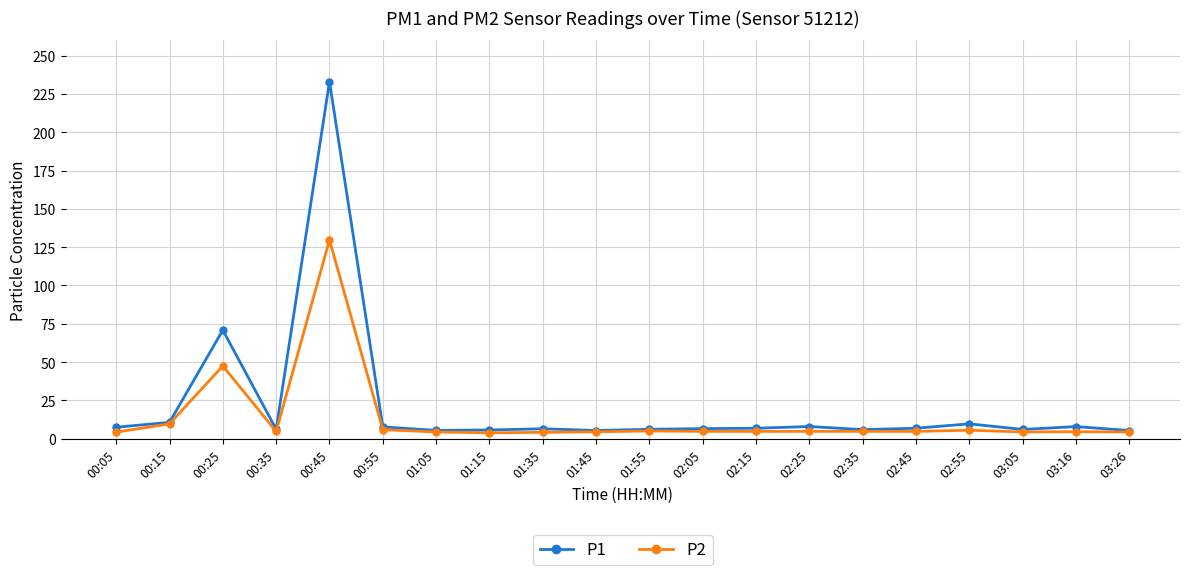

The P2 series shows 4.2 at 01:35. True or false?

True